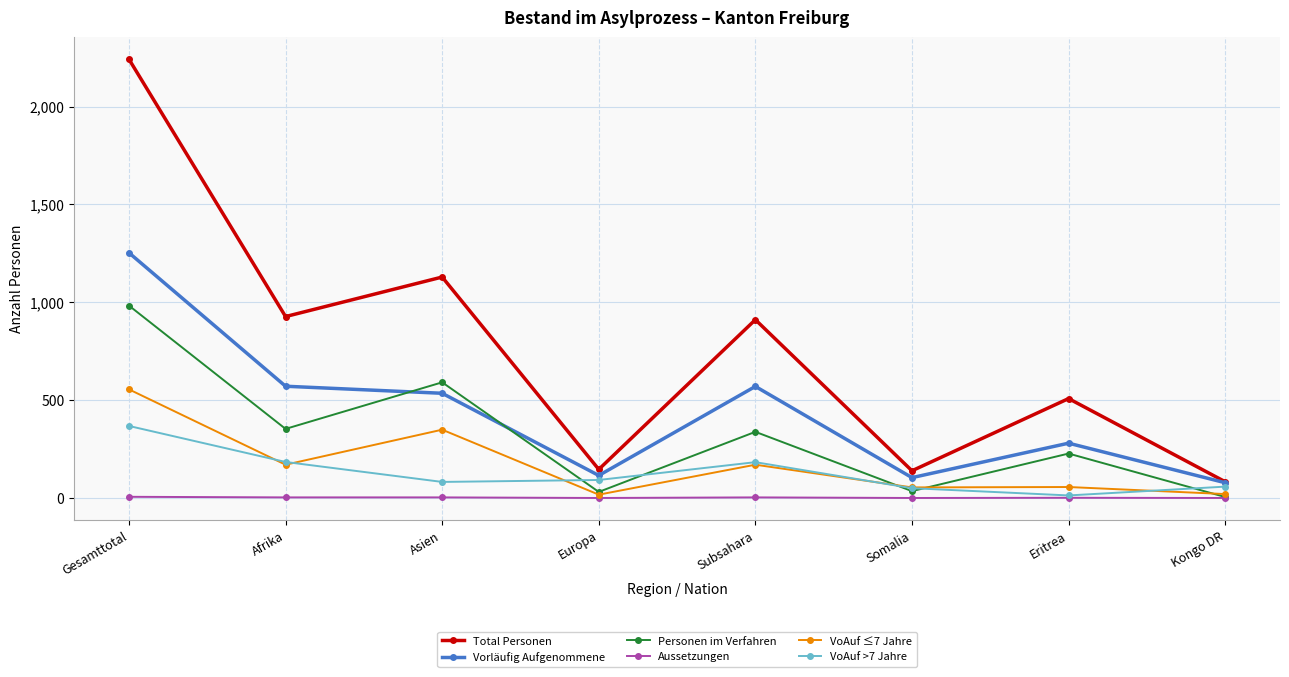

Where is the first local minimum for Total Personen?

Afrika